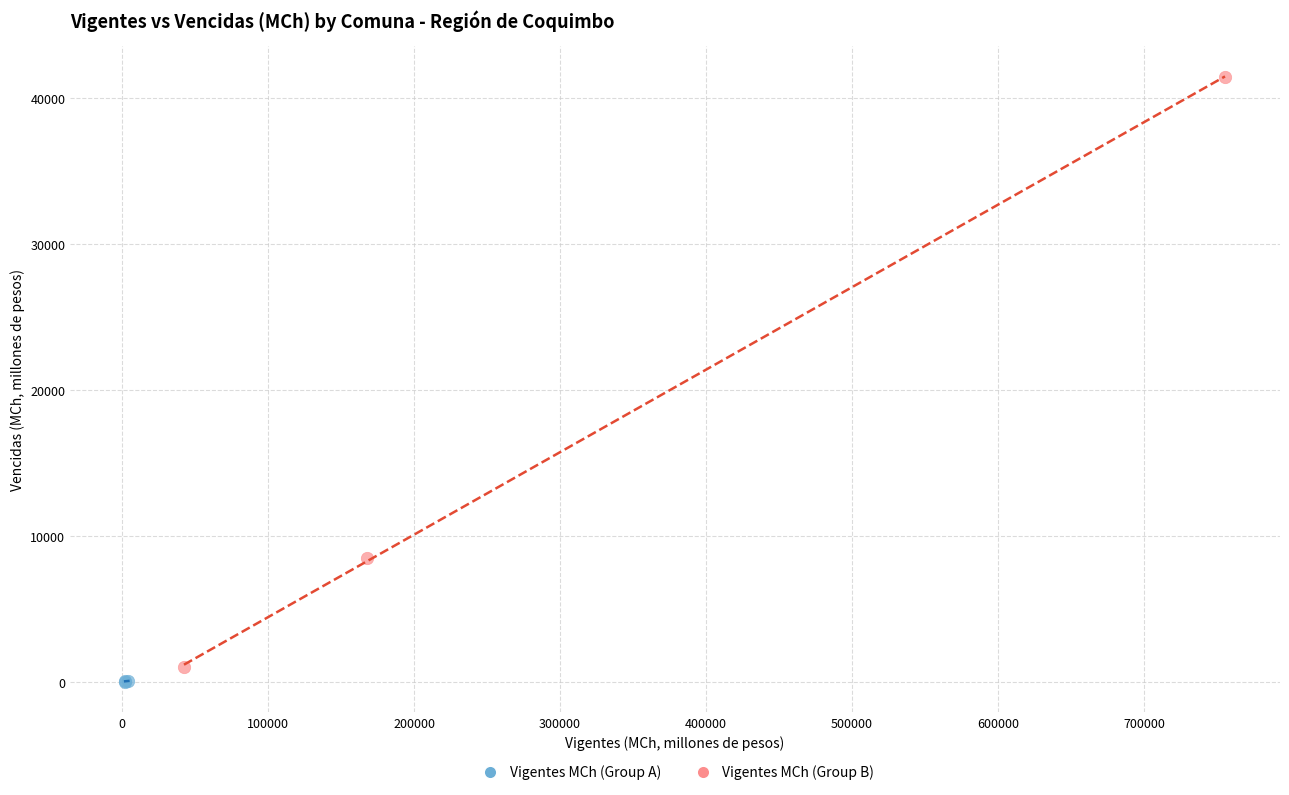

Which series contains the highest Y value?

Vigentes MCh (Group B)